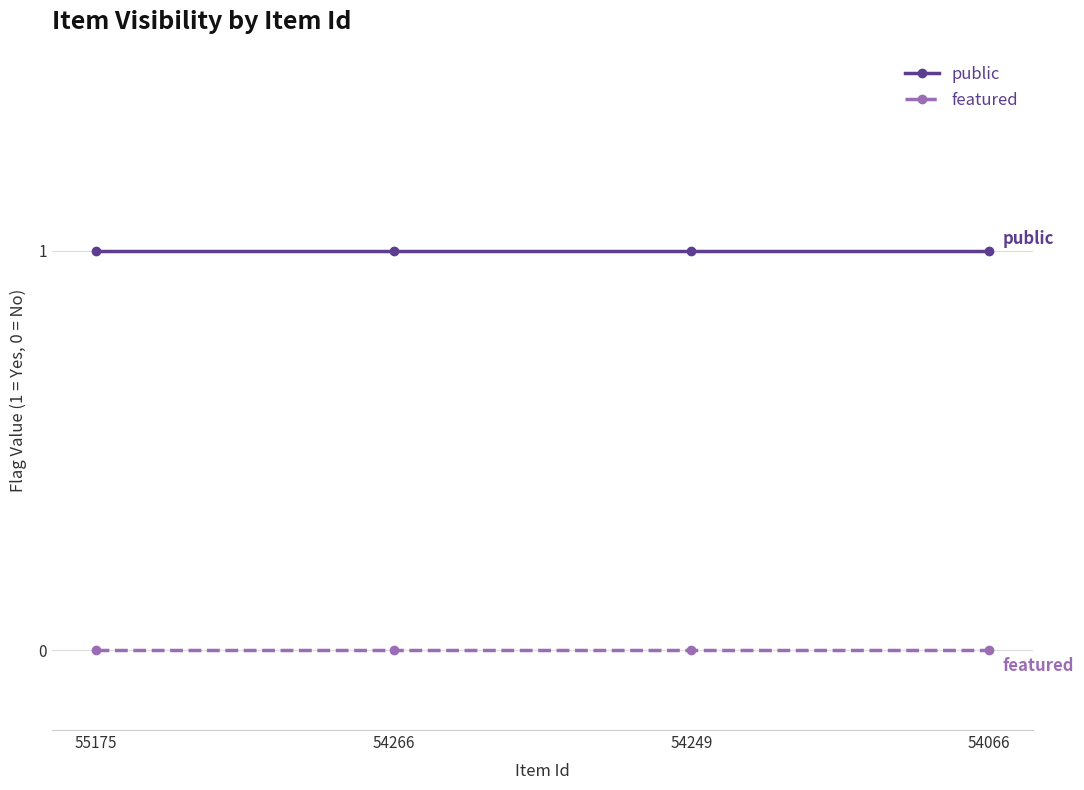

What is the total value across all series at 54066?

1